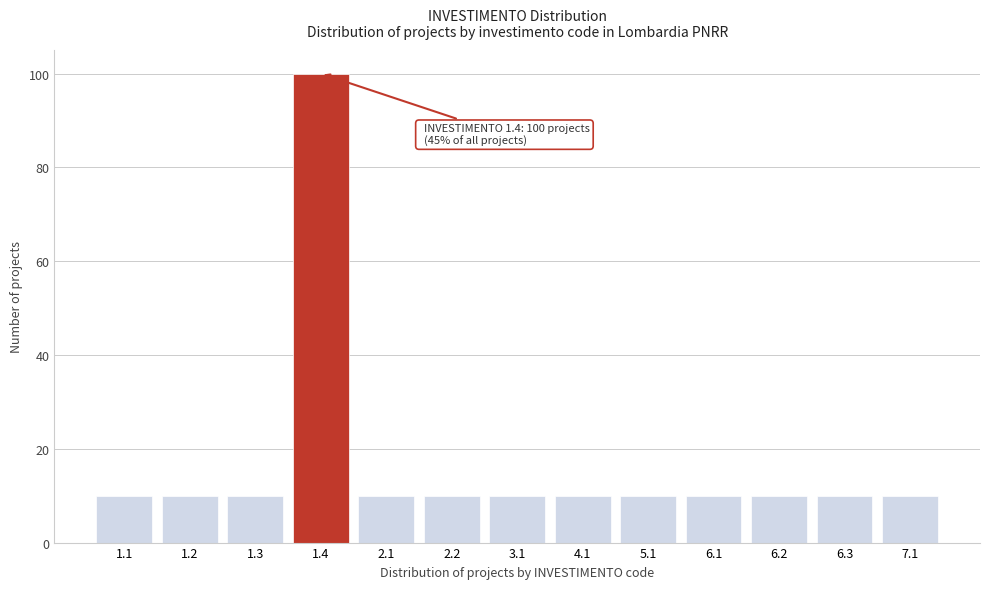

Reading left to right, what are all the values shown in this chart?

1.1=10	1.2=10	1.3=10	1.4=100	2.1=10	2.2=10	3.1=10	4.1=10	5.1=10	6.1=10	6.2=10	6.3=10	7.1=10